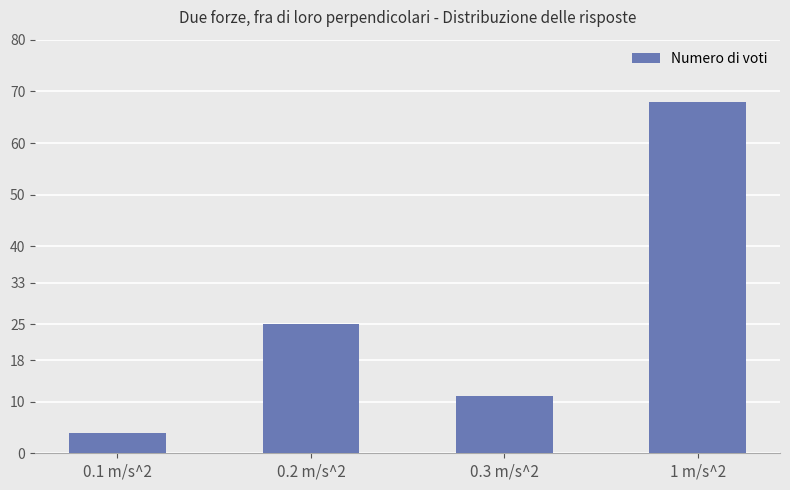

Rank the categories by value from highest to lowest.

1 m/s^2, 0.2 m/s^2, 0.3 m/s^2, 0.1 m/s^2